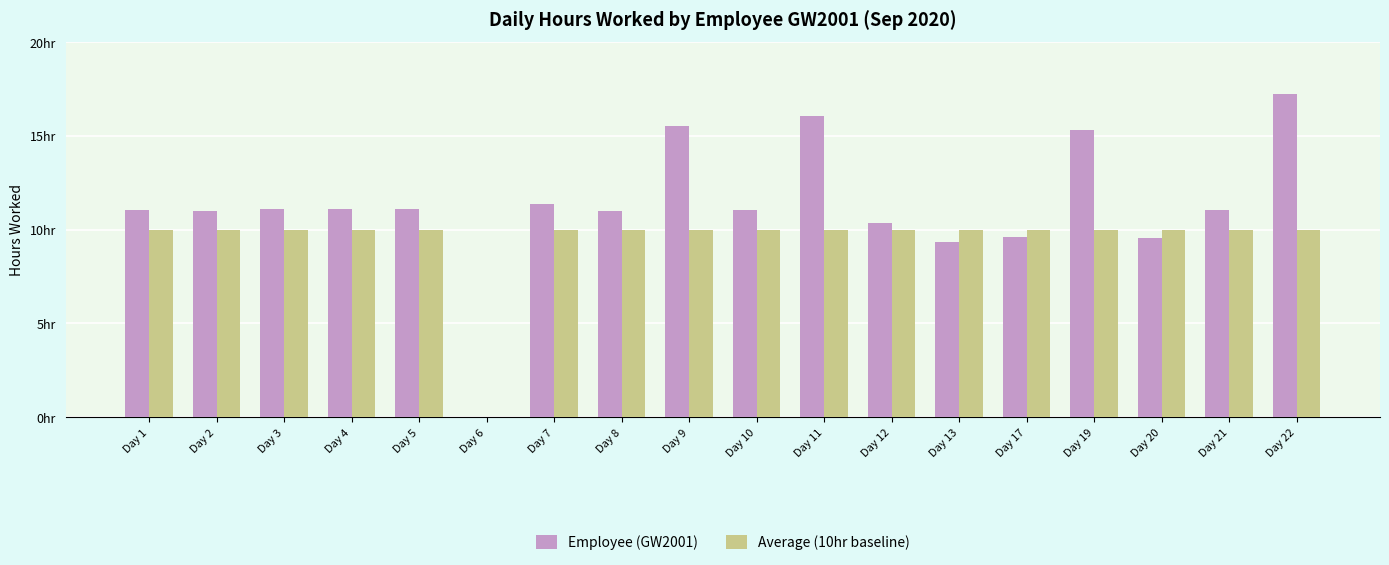

Are the bars grouped side by side (vs. stacked)?

Yes